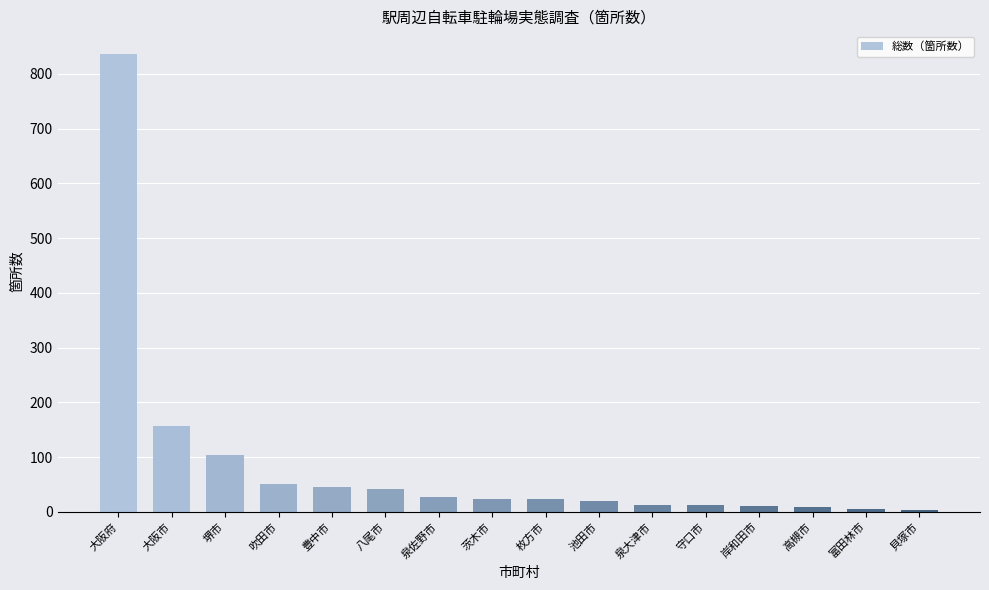

True or false: the data shows 24 at 茨木市.

True